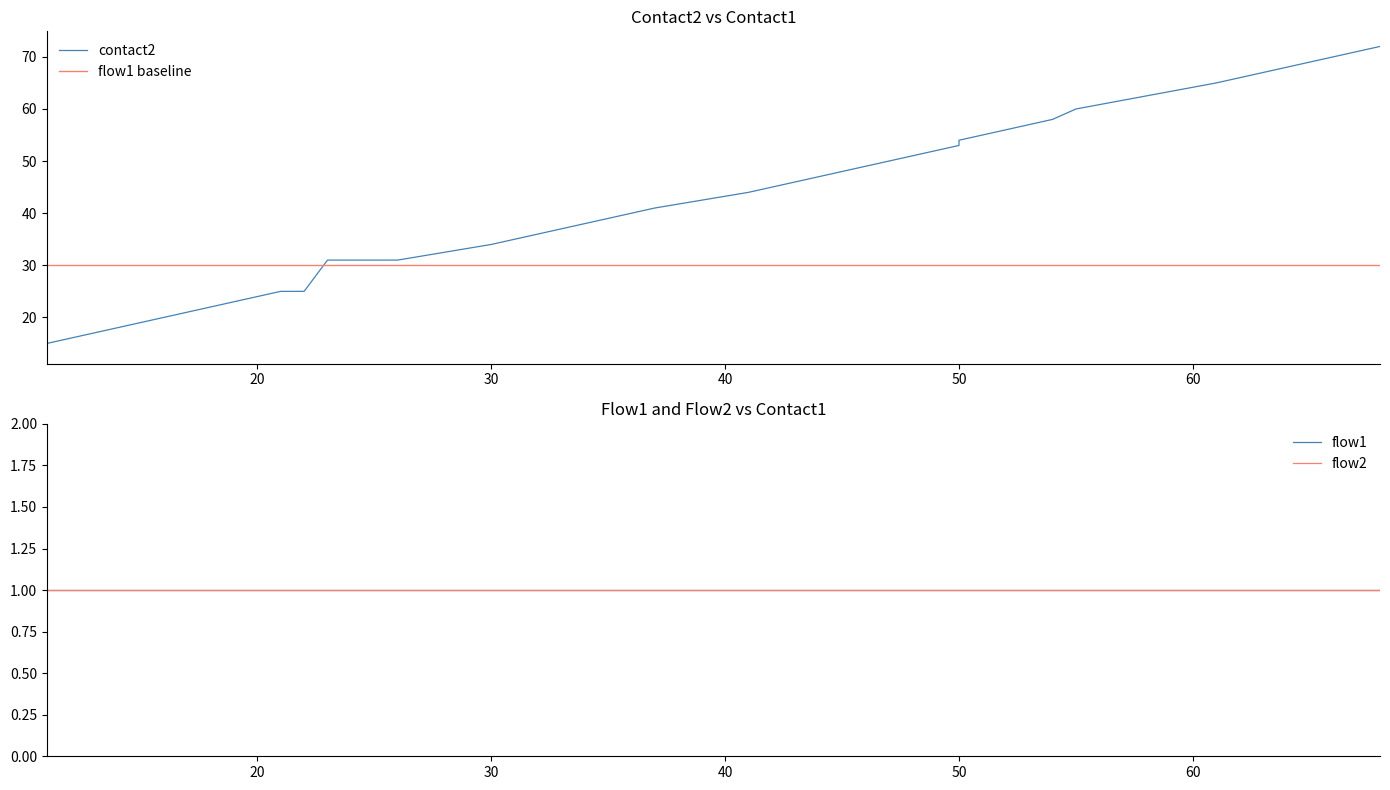

Reading left to right, transcribe all the data shown in this chart.

contact2: 0=14	1=15	2=16	3=17	4=18	5=19	6=20	7=21	8=22	9=23	10=24	11=25	12=25	13=31	14=31	15=34	16=35	17=36	18=37	19=38	20=39	21=40	22=41	23=44	24=48	25=53	26=54	27=55	28=56	29=57	30=58	31=60	32=65	33=66	34=67	35=68	36=69	37=70	38=71	39=72
flow1: 0=1	1=1	2=1	3=1	4=1	5=1	6=1	7=1	8=1	9=1	10=1	11=1	12=1	13=1	14=1	15=1	16=1	17=1	18=1	19=1	20=1	21=1	22=1	23=1	24=1	25=1	26=1	27=1	28=1	29=1	30=1	31=1	32=1	33=1	34=1	35=1	36=1	37=1	38=1	39=1
flow2: 0=1	1=1	2=1	3=1	4=1	5=1	6=1	7=1	8=1	9=1	10=1	11=1	12=1	13=1	14=1	15=1	16=1	17=1	18=1	19=1	20=1	21=1	22=1	23=1	24=1	25=1	26=1	27=1	28=1	29=1	30=1	31=1	32=1	33=1	34=1	35=1	36=1	37=1	38=1	39=1